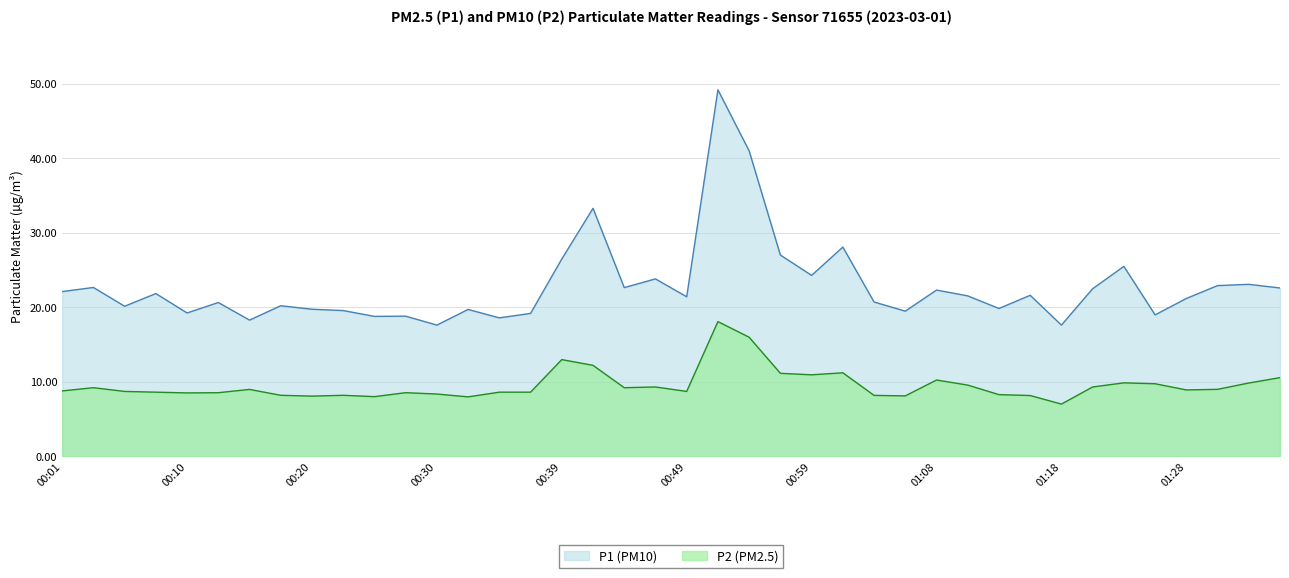

Rank the series at 01:16 from highest to lowest value.

P1, P2